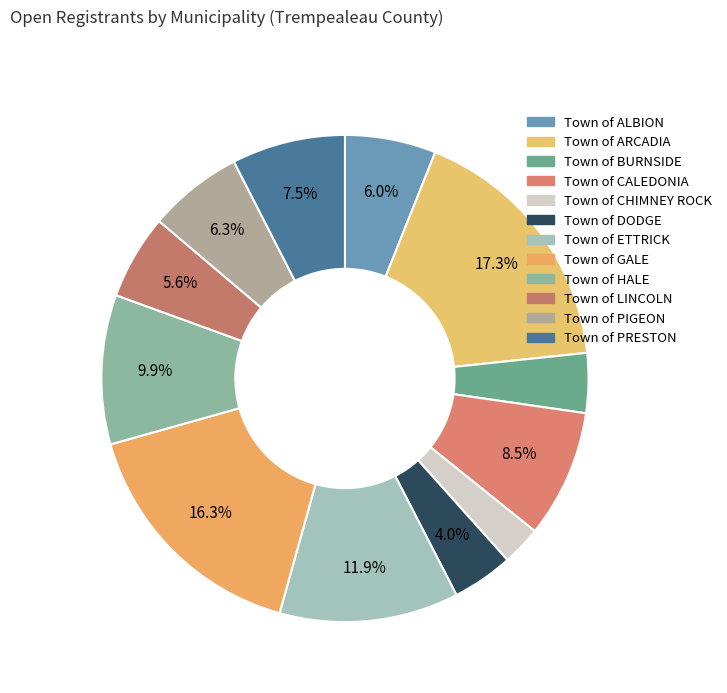

Is there a majority slice in this chart?

No